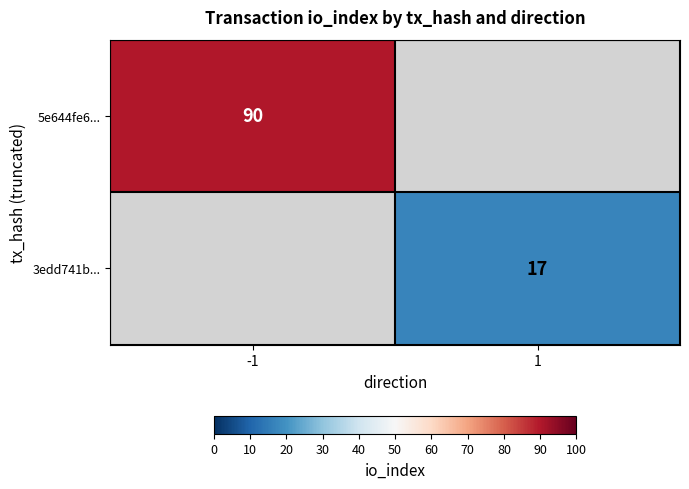

True or false: 3edd741b... has a value of 24 at 1.

False